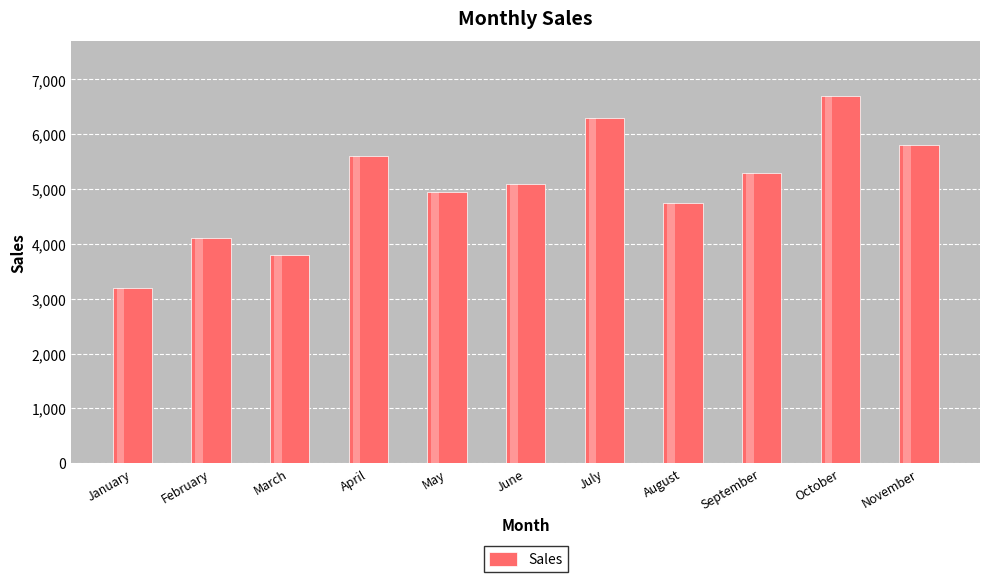

What is the difference between the second highest and second lowest values?

2500